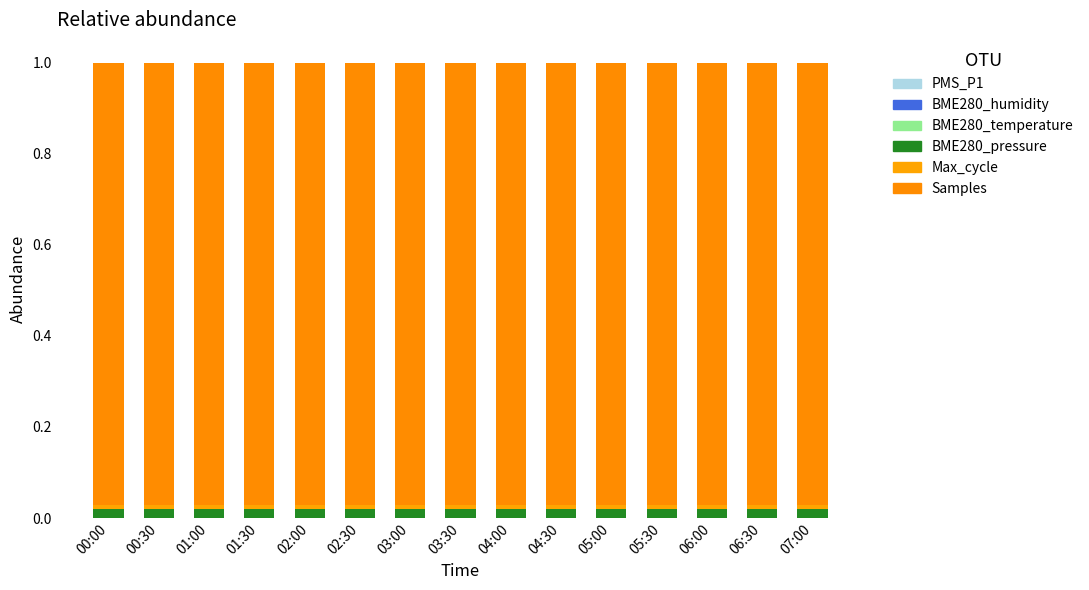

Which series has the largest total across all categories?

Samples